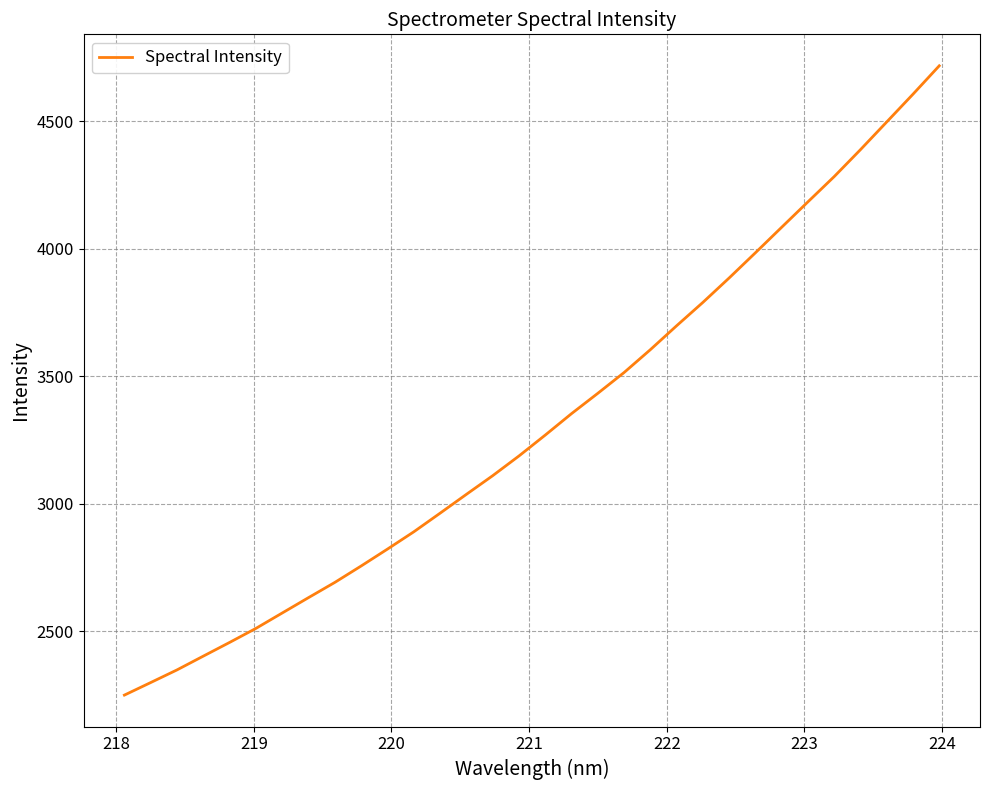

What is the sum of all values?

106219.2